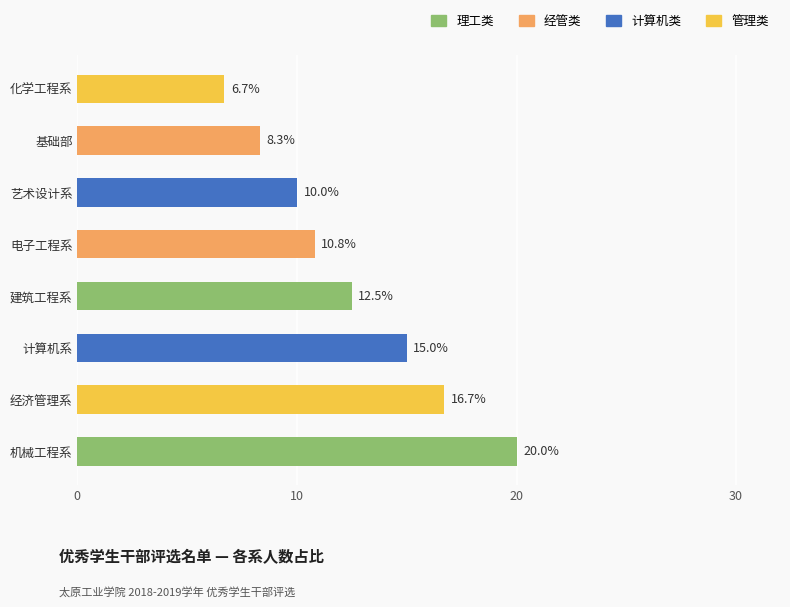

At which label is the value closest to 13?

建筑工程系